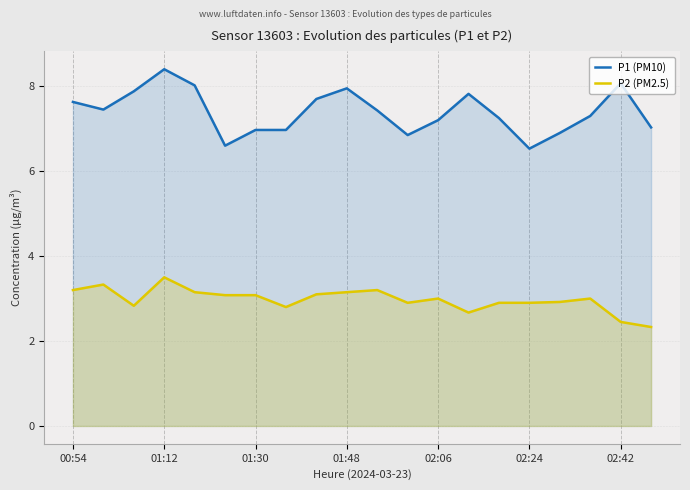

True or false: P2 (PM2.5) and P1 (PM10) intersect in this chart.

False